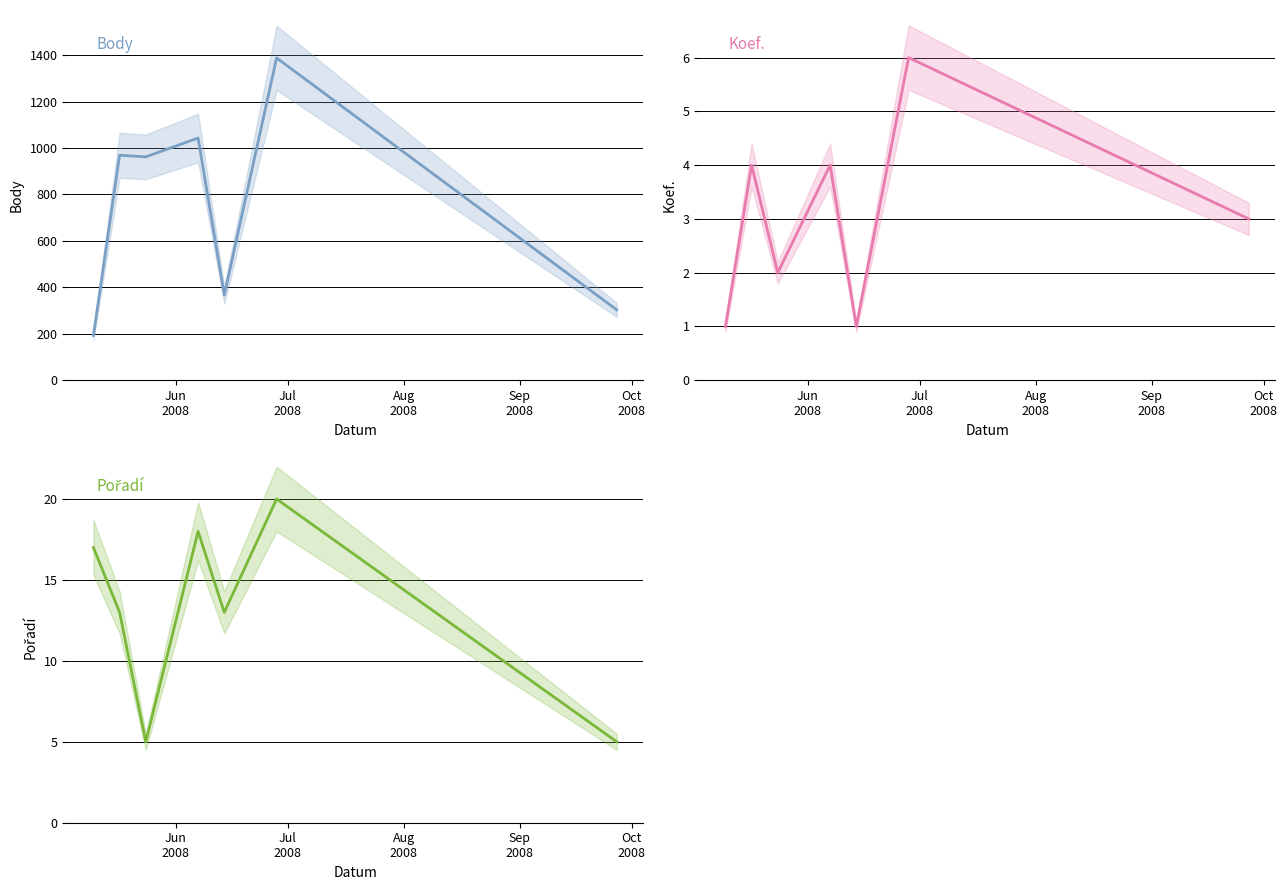

How many data points in Body are less than 962?

3